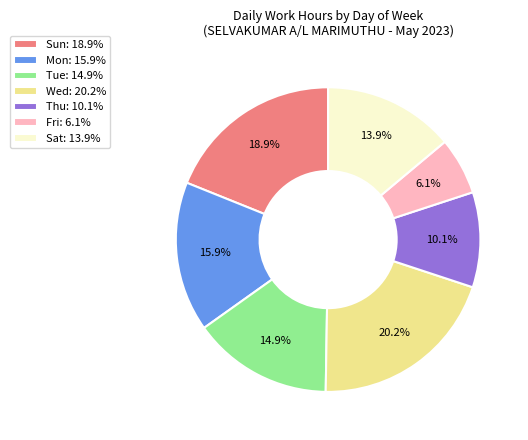

Which slice is the smallest?

Fri: 6.1%